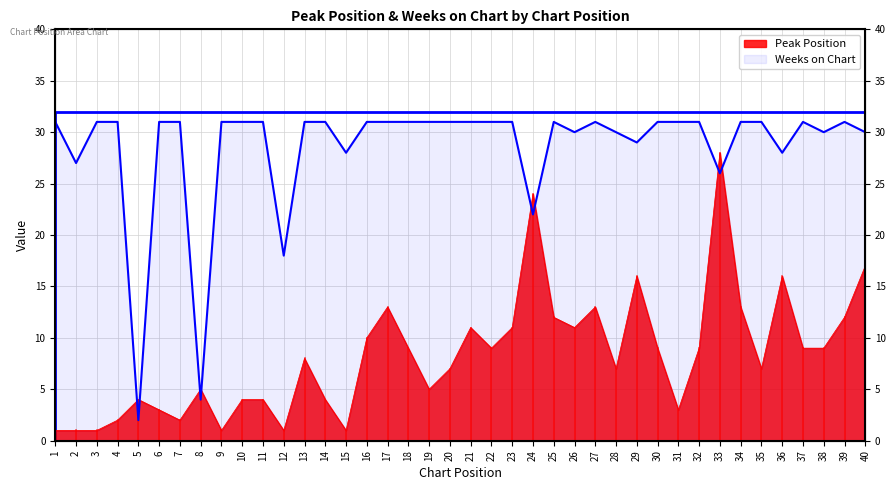

How many times do Peak Position and Weeks on Chart cross each other?

8